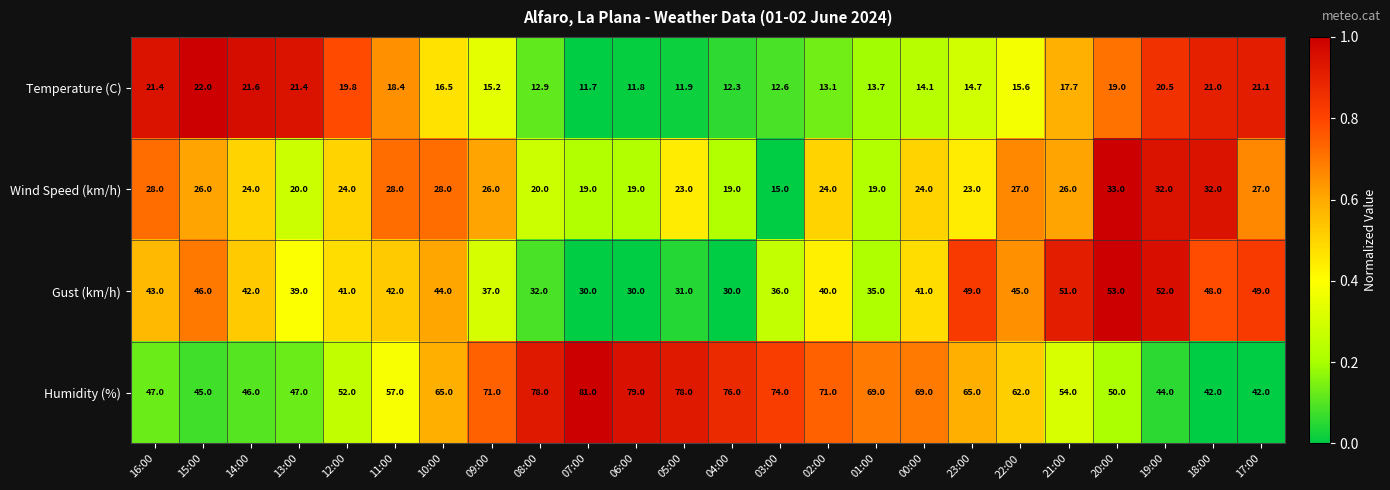

What is the difference between the maximum and minimum values in the Gust (km/h) series?

23.0